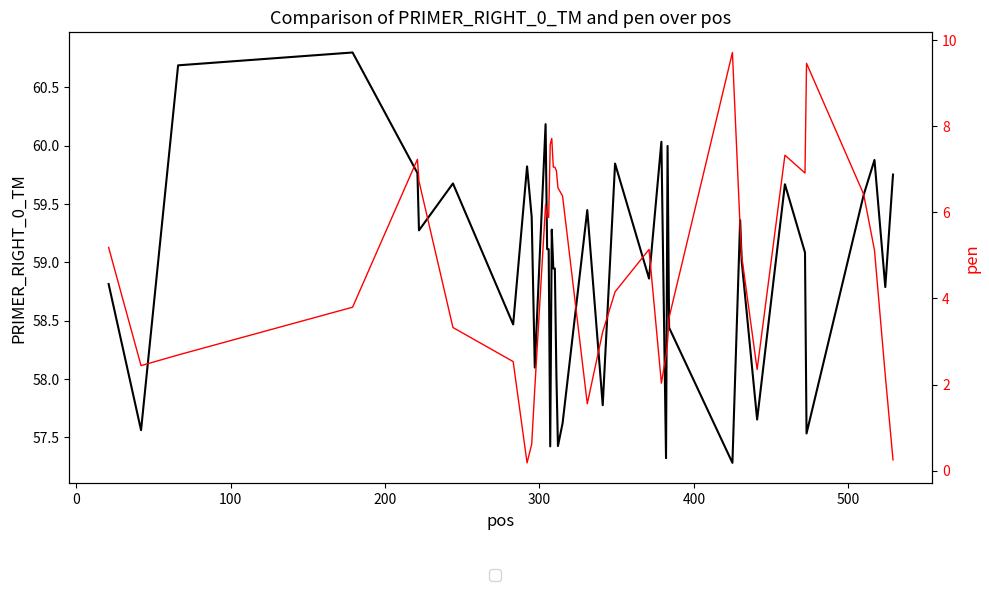

Is the value of PRIMER_RIGHT_0_TM at 18 greater than the value of pen at 24?

Yes